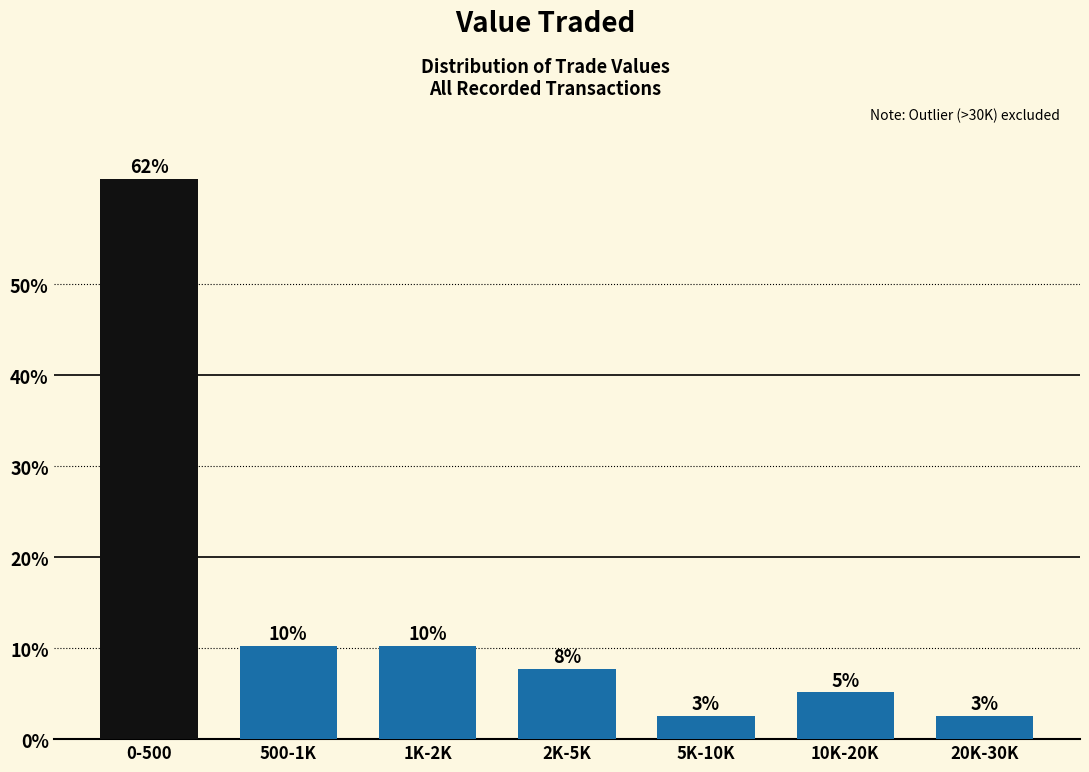

How many bars are there in total?

7